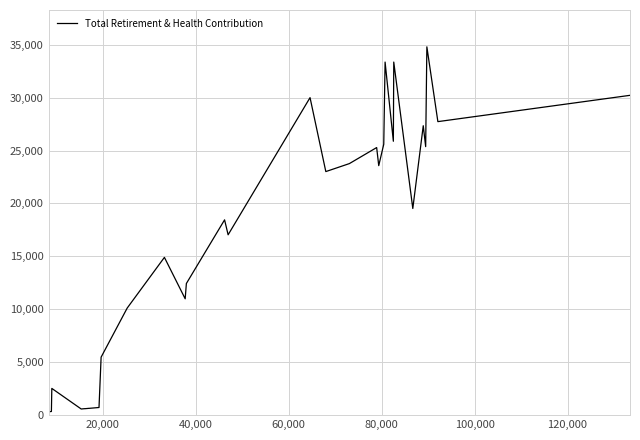

Reading right to left, list all the values displayed in this chart.

30217	27732	34800	25369	27345	19524	19524	33360	25877	33360	33360	33360	25595	23574	25282	23767	23012	29999	17039	18450	12437	10990	14904	10116	5476	719	696	677	638	635	637	626	624	609	605	609	577	2523	343	314